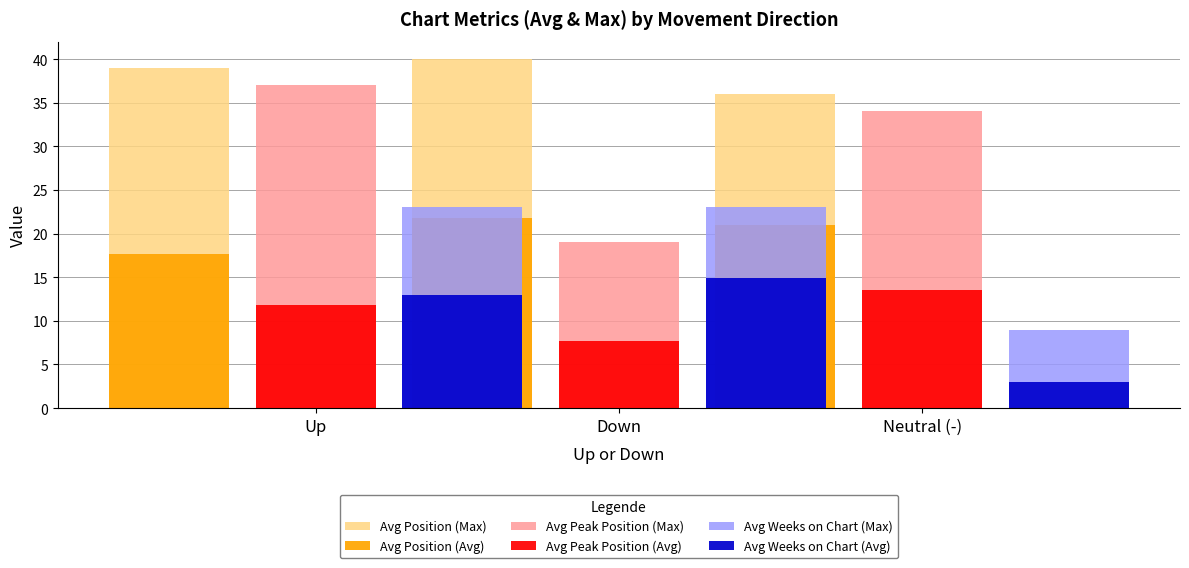

What is the difference between the maximum and second lowest values in the Avg Position (Avg) series?

0.8